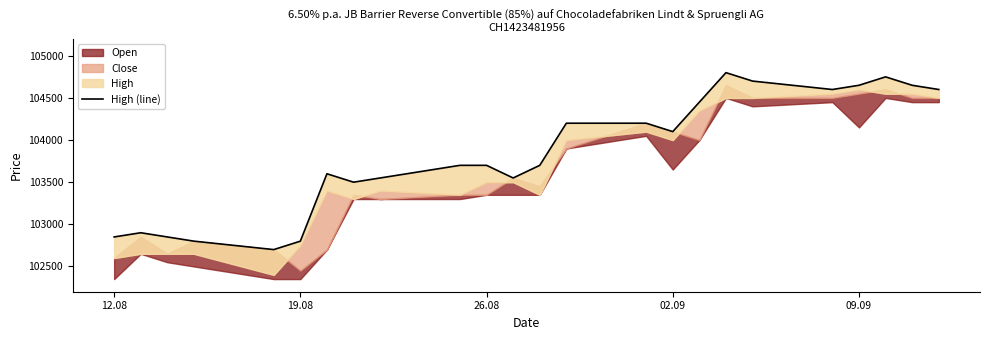

What is the average value?

103829